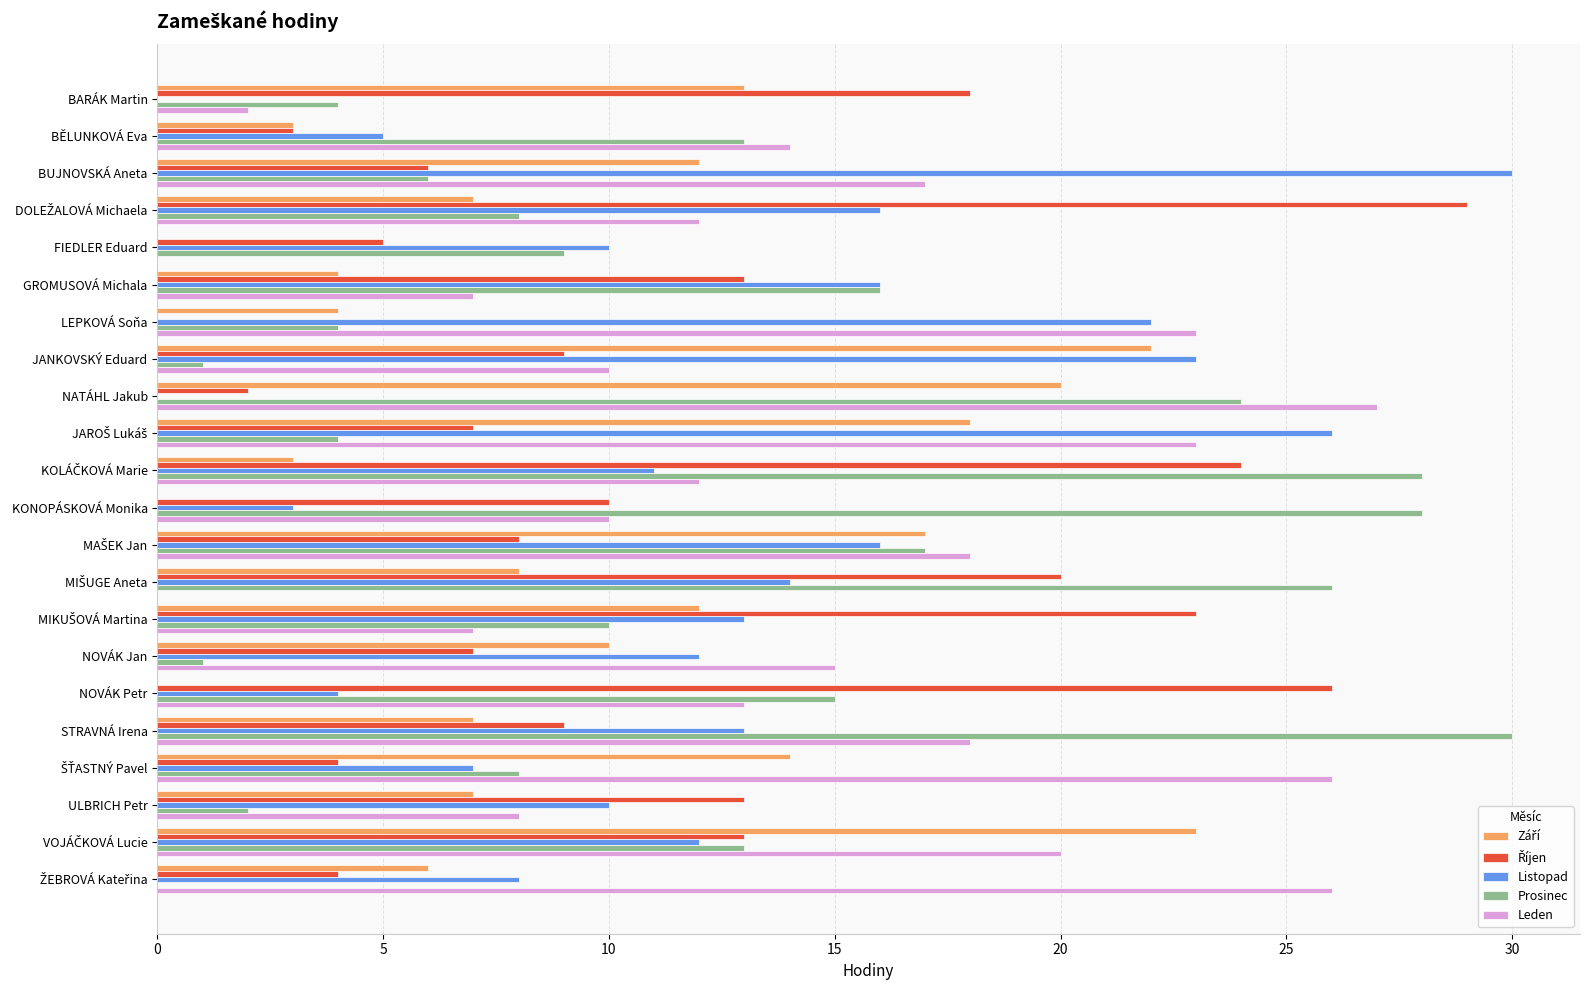

The value of Prosinec at LEPKOVÁ Soňa is 4. True or false?

True